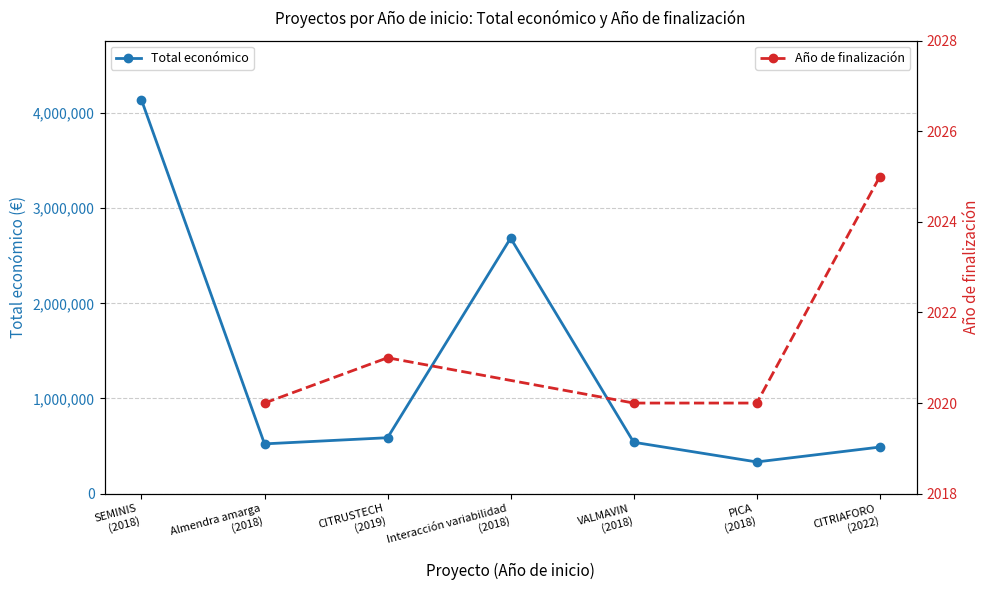

What is the maximum value shown in the chart?

4139393